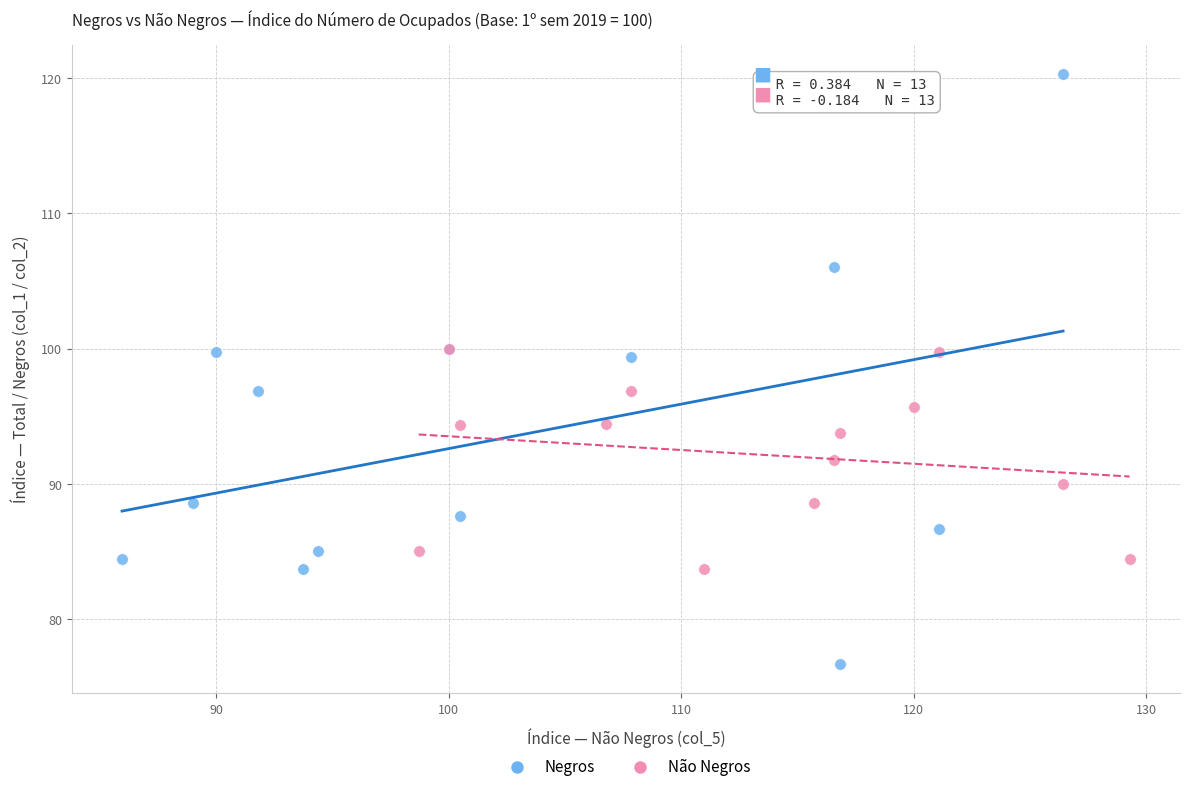

What are all the series names shown in the legend?

Negros, Não Negros